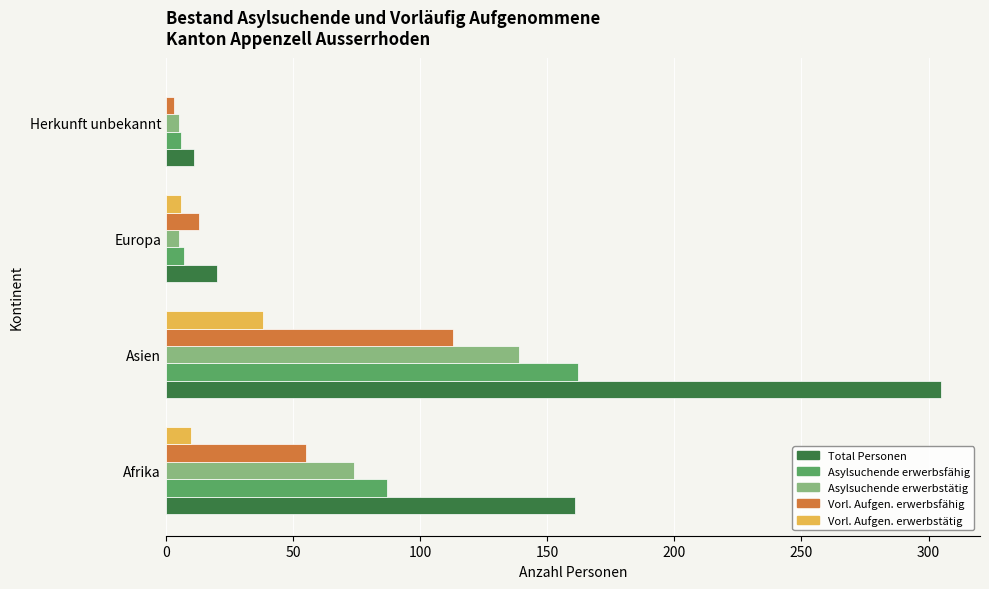

How many data points does each series have?

4